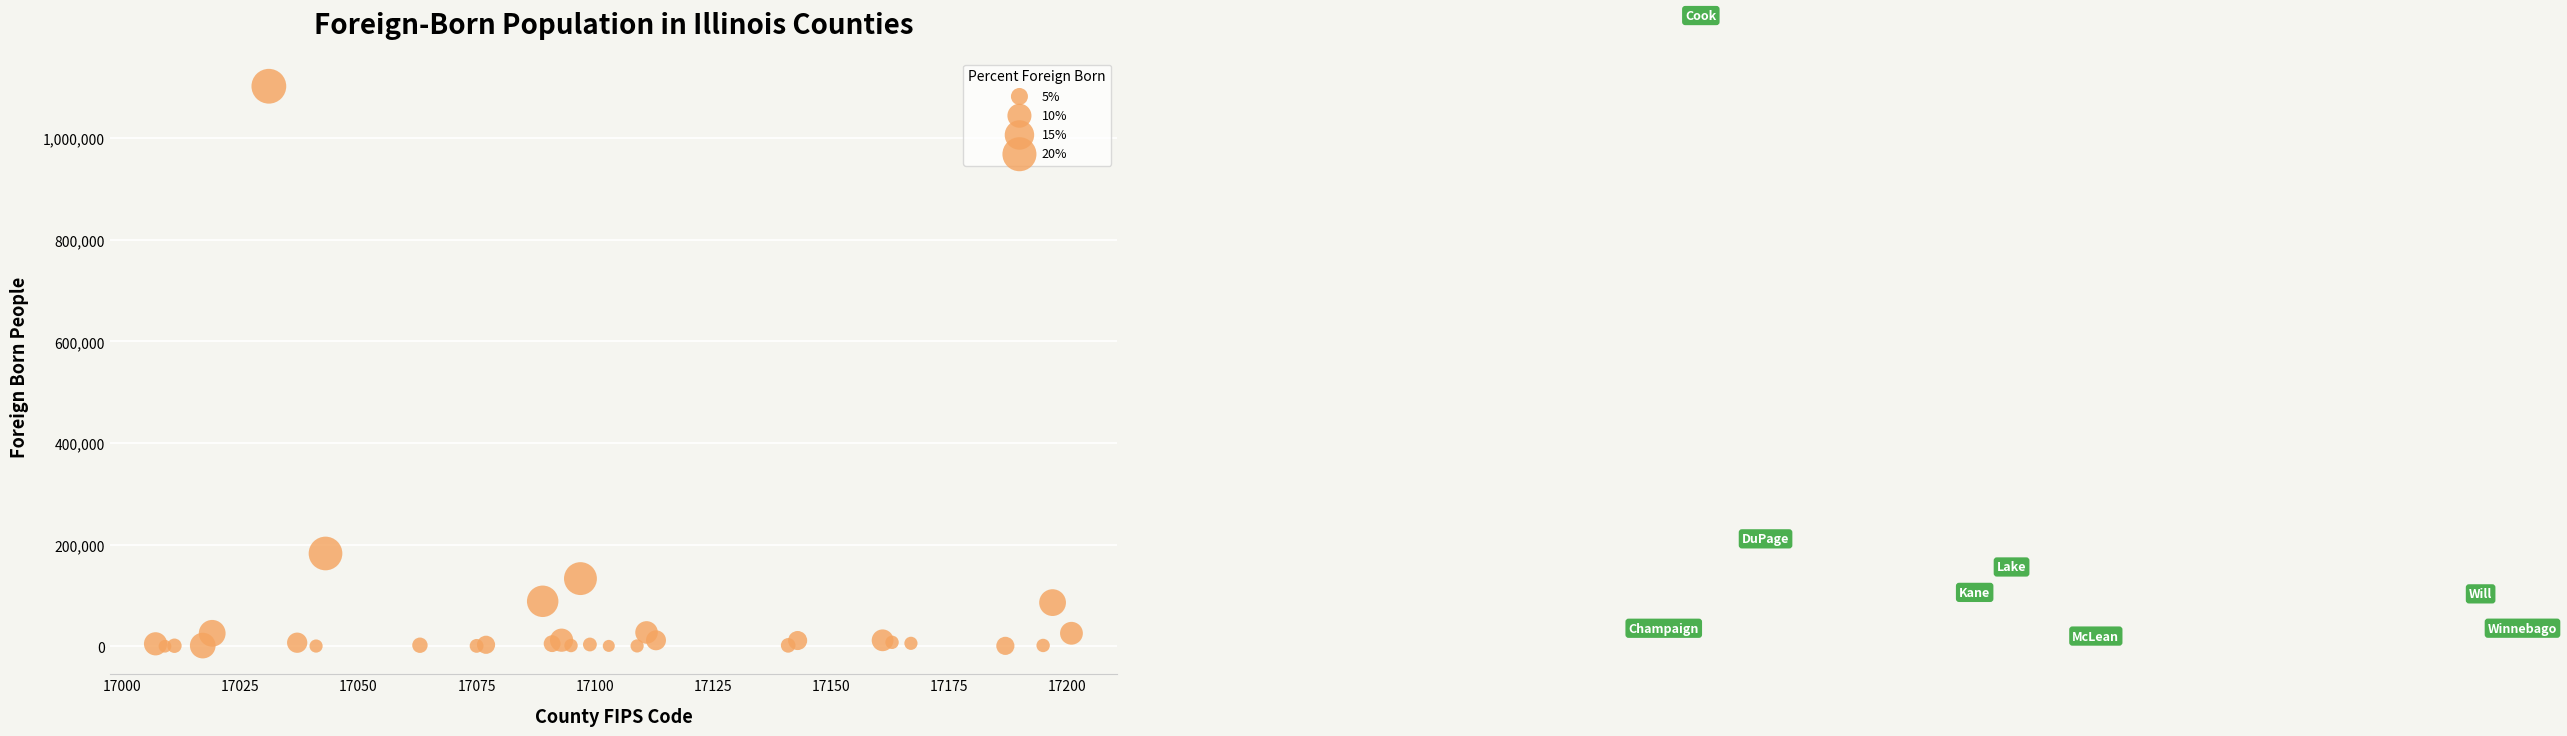

What Y value in the scatter plot is closest to 551096?

182700